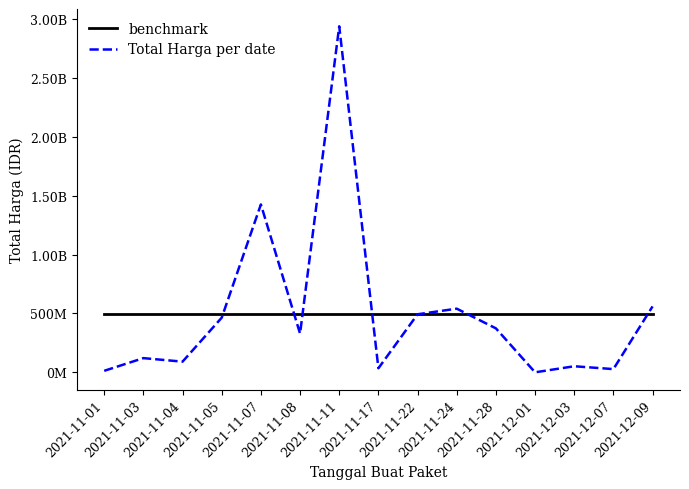

Rank the series by their maximum value, from lowest to highest.

benchmark, Total Harga per date